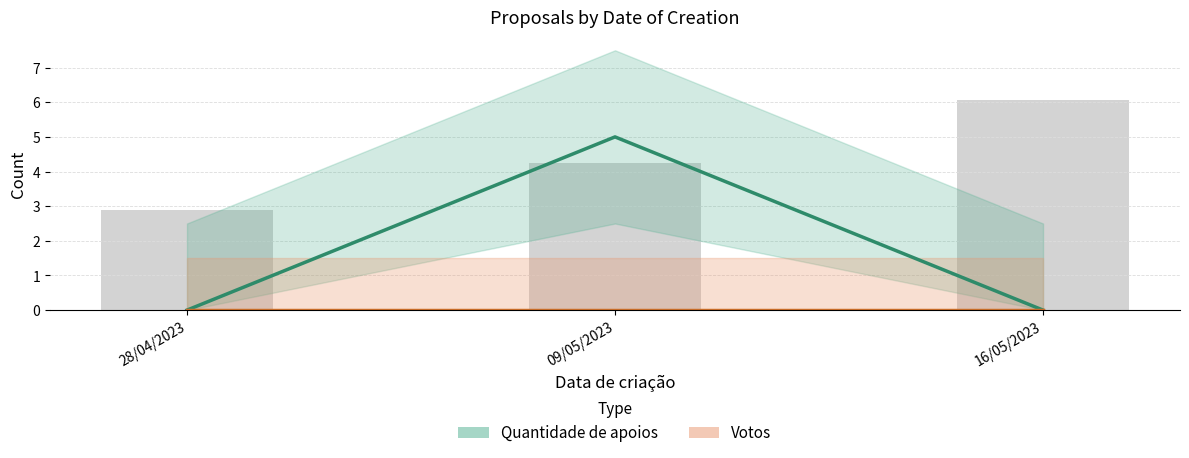

Where is Quantidade de apoios nearest to the value 2?

28/04/2023